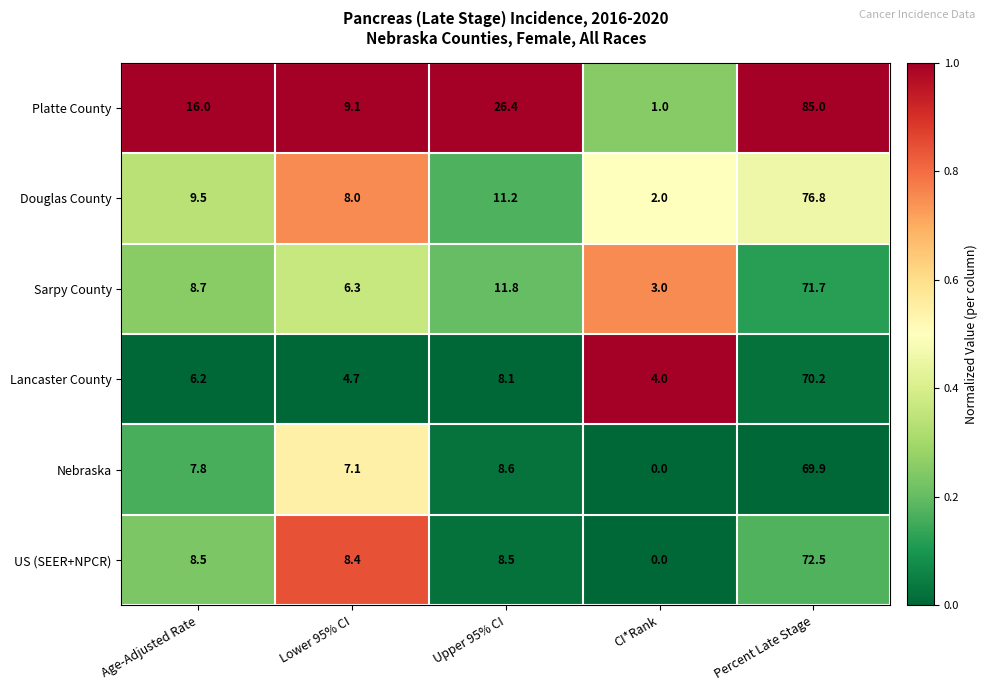

What is the sum of all Sarpy County values?

101.5